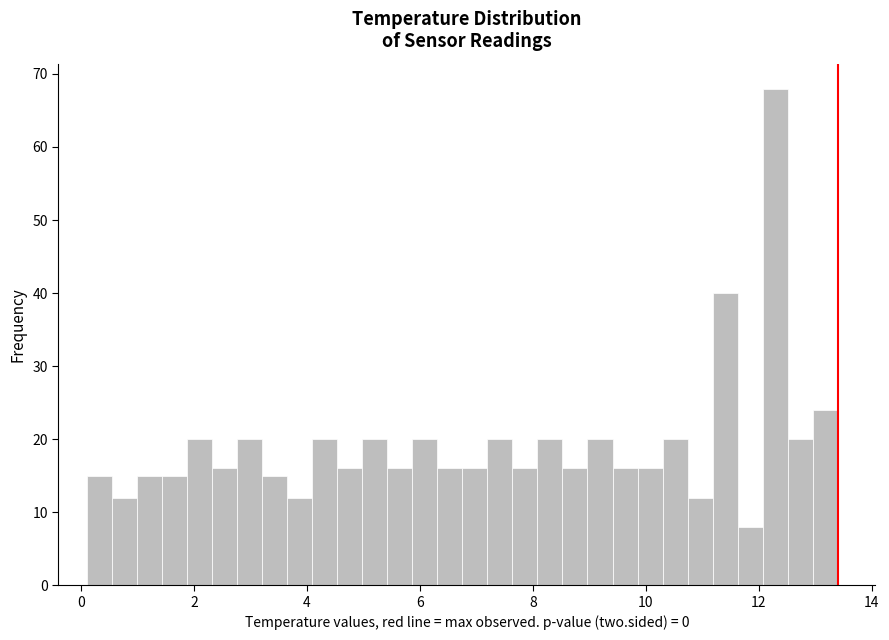

Around what value on the x-axis is the tallest bar? Give the approximate position of its centre, as read against the axis.

12.2